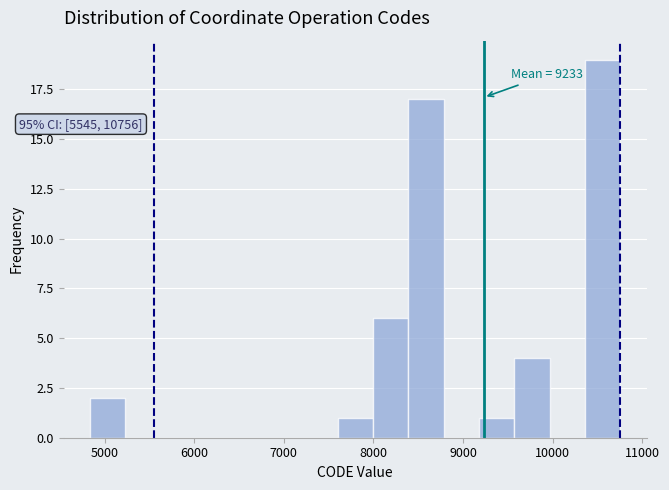

Around what value on the x-axis is the tallest bar? Give the approximate position of its centre, as read against the axis.

10600